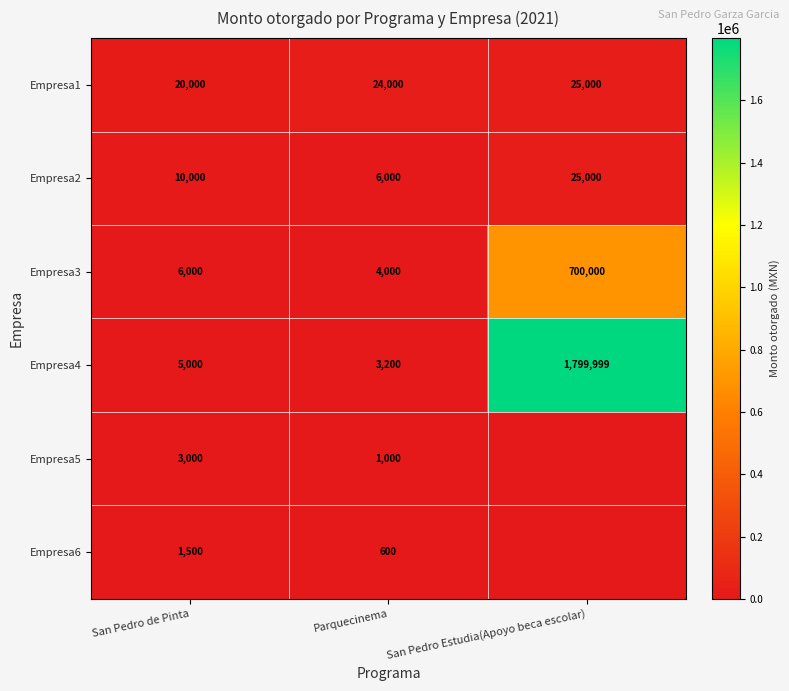

At which category is the sum across all series the highest?

San Pedro Estudia(Apoyo beca escolar)